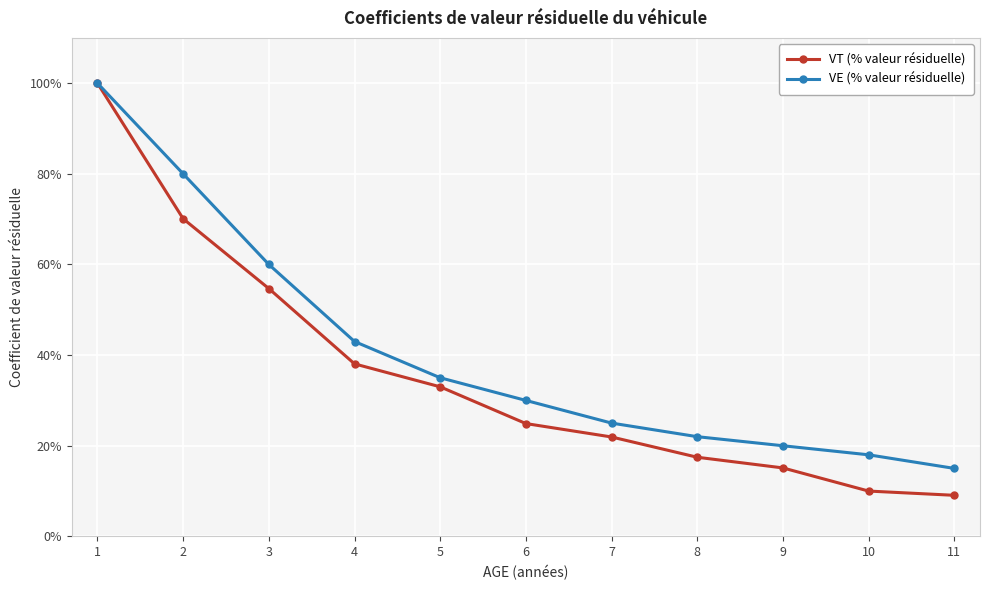

What are all the series names shown in the legend?

VT (% valeur résiduelle), VE (% valeur résiduelle)